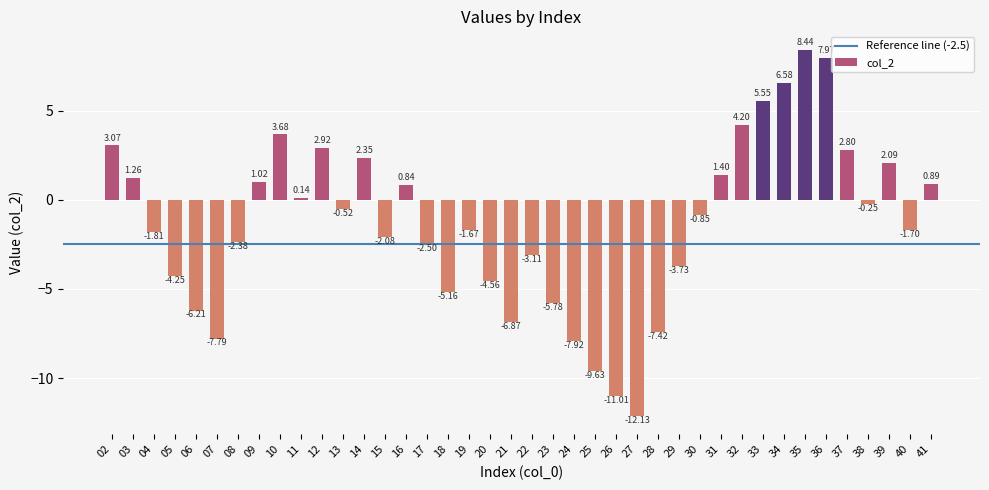

Between 35 and 29, which is larger?

35